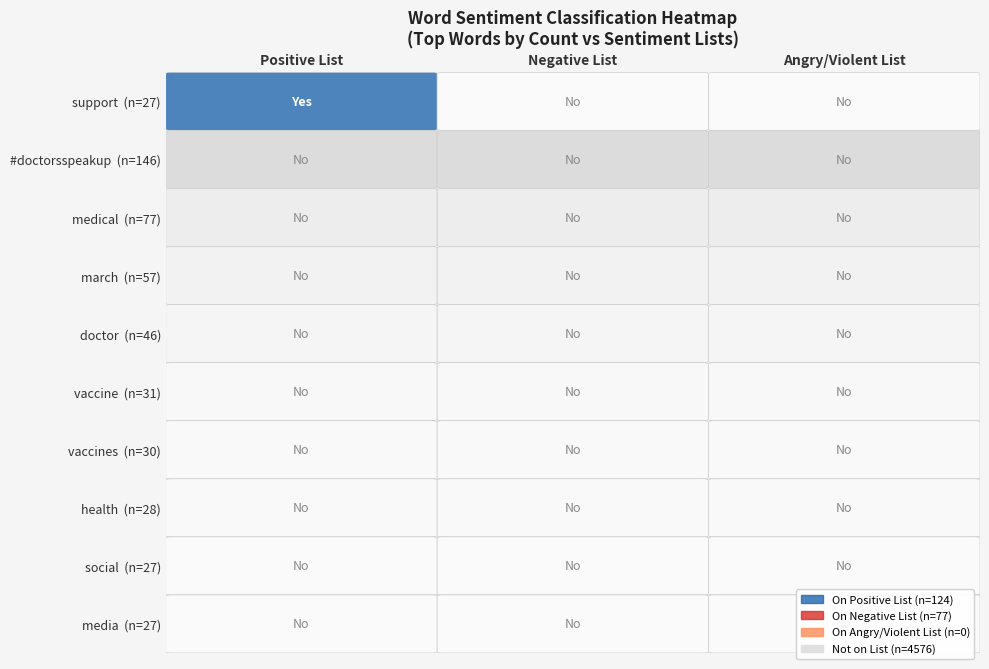

Between 2 and 1, which is larger?

2